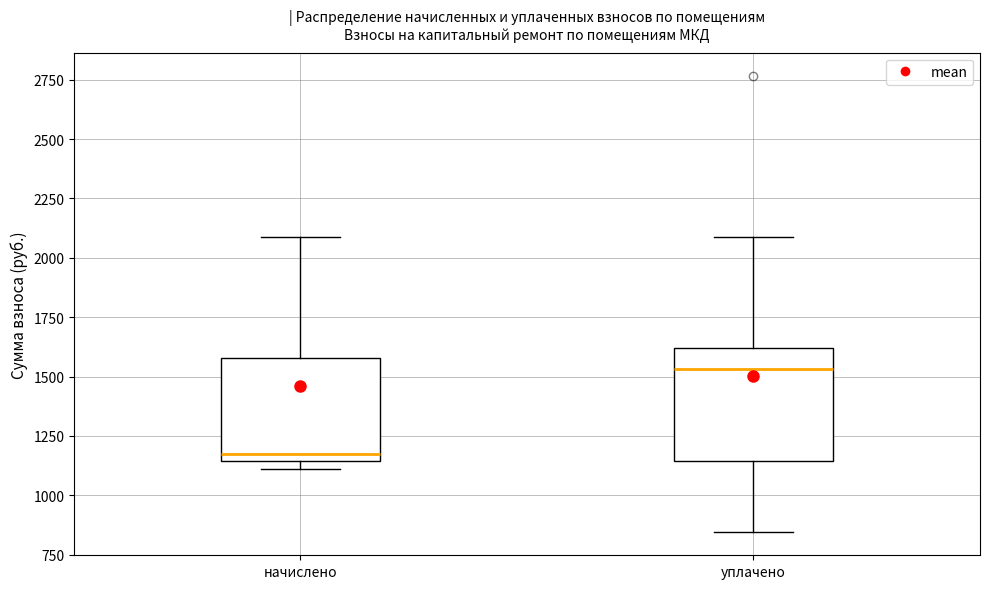

Where does the lower whisker of the box for уплачено end on the y-axis? The values are not printed on the chart, so give them approximately, as read against the axis.

850